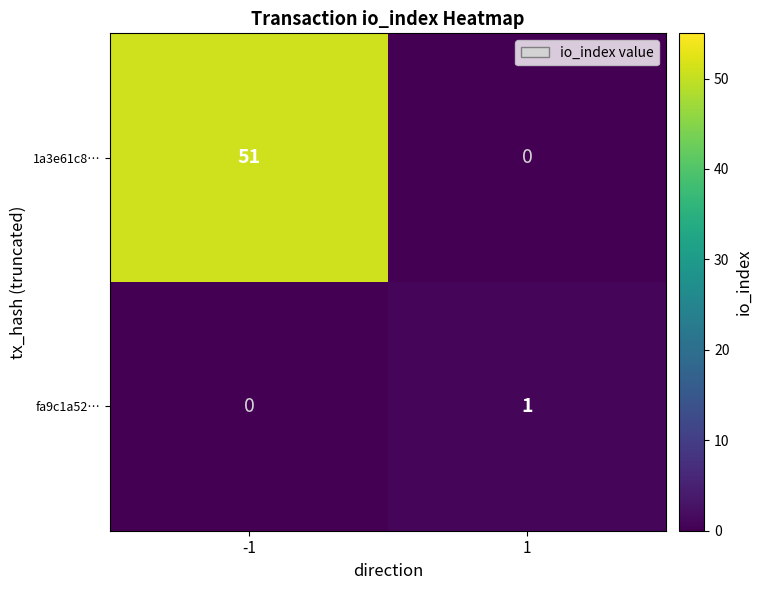

What is the sum of the 1a3e61c8… values at 1 and -1?

51